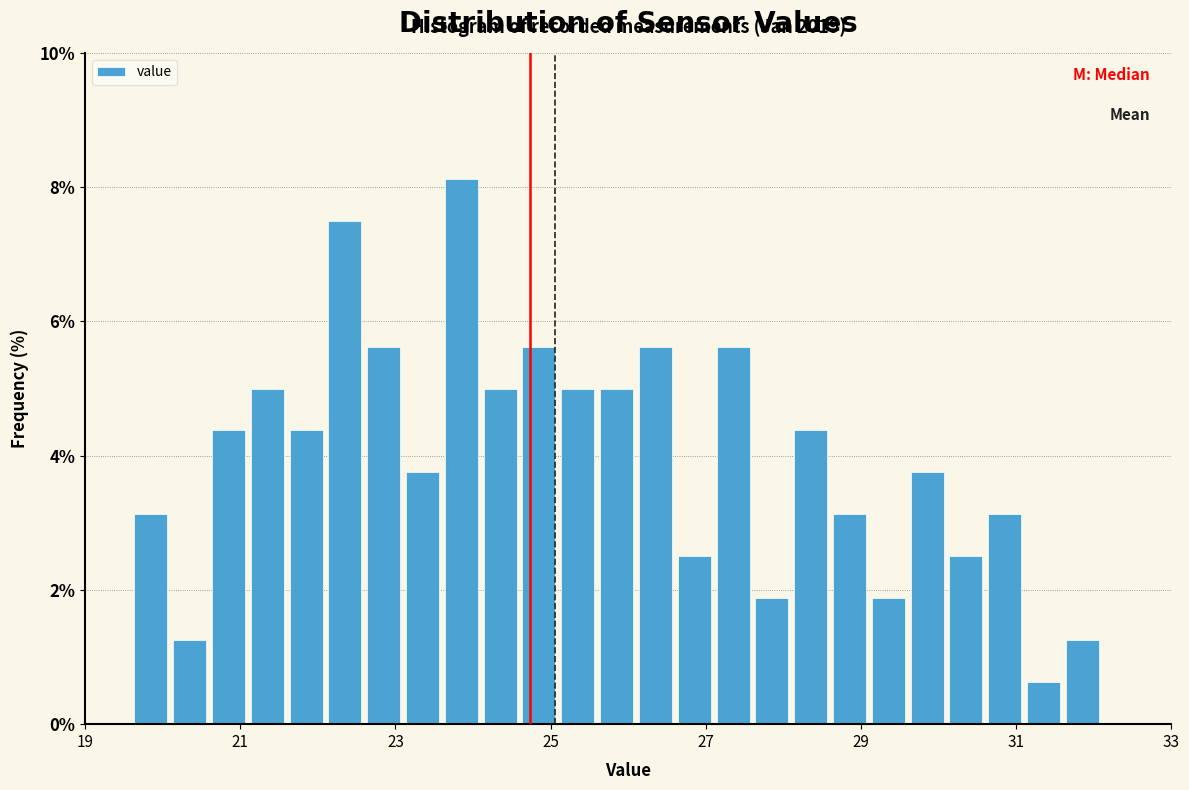

Read against the x-axis, roughly where is the centre of the tallest bar?

23.8